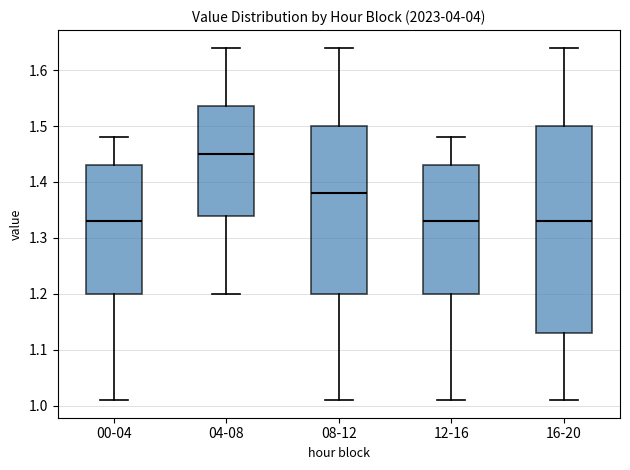

Which box has the highest median line?

04-08